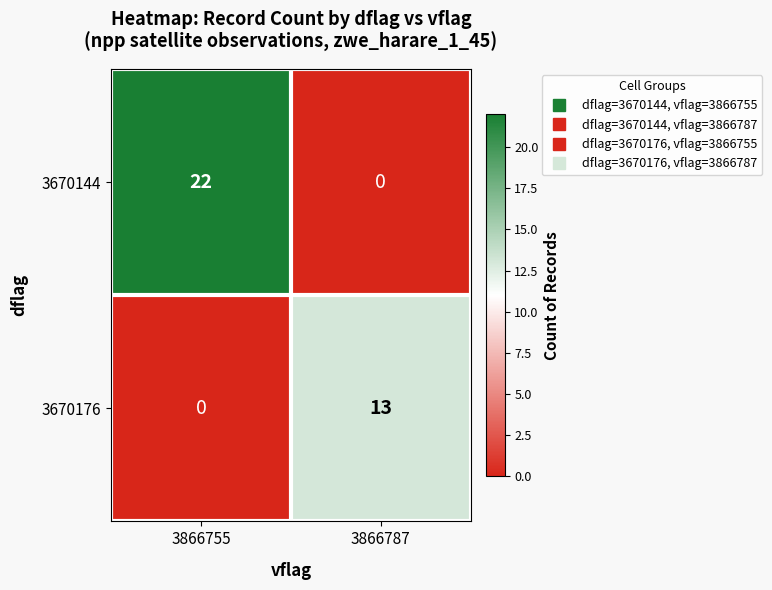

What is the sum of all 3670176 values?

13